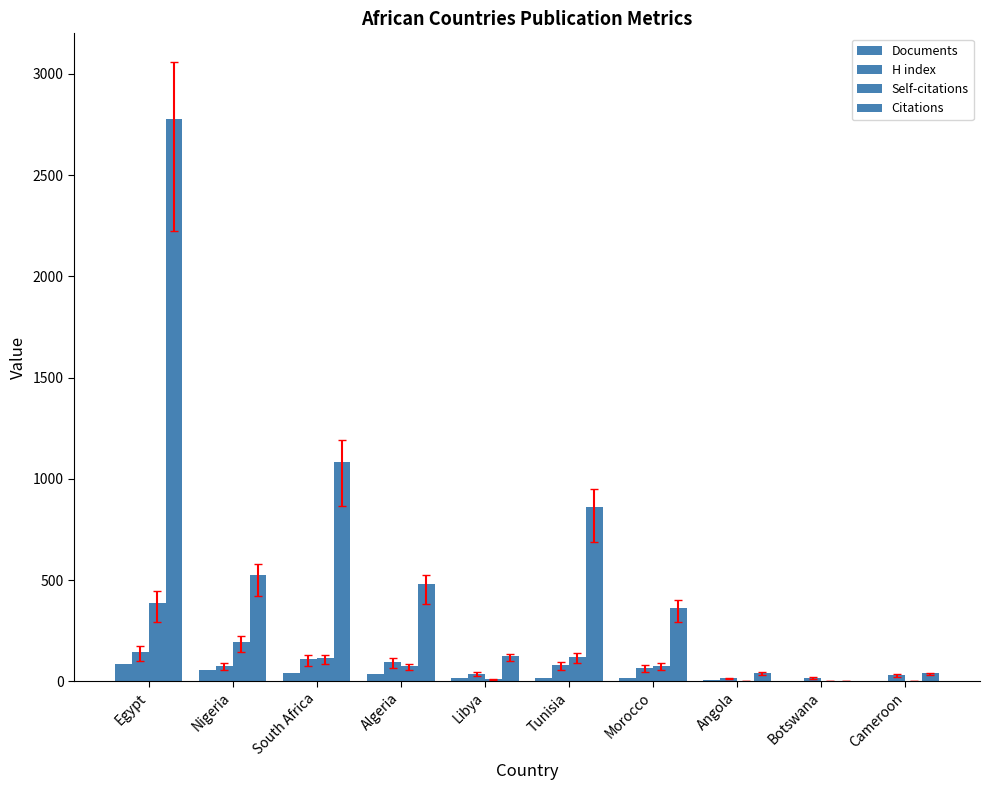

Reading right to left, list all the values displayed in this chart.

Documents: Cameroon=3	Botswana=3	Angola=4	Morocco=14	Tunisia=15	Libya=18	Algeria=38	South Africa=42	Nigeria=54	Egypt=86
H index: Cameroon=31	Botswana=16	Angola=15	Morocco=66	Tunisia=81	Libya=37	Algeria=95	South Africa=110	Nigeria=76	Egypt=144
Self-citations: Cameroon=1	Botswana=0	Angola=0	Morocco=77	Tunisia=120	Libya=10	Algeria=73	South Africa=113	Nigeria=194	Egypt=388
Citations: Cameroon=39	Botswana=0	Angola=40	Morocco=364	Tunisia=861	Libya=123	Algeria=478	South Africa=1082	Nigeria=526	Egypt=2779